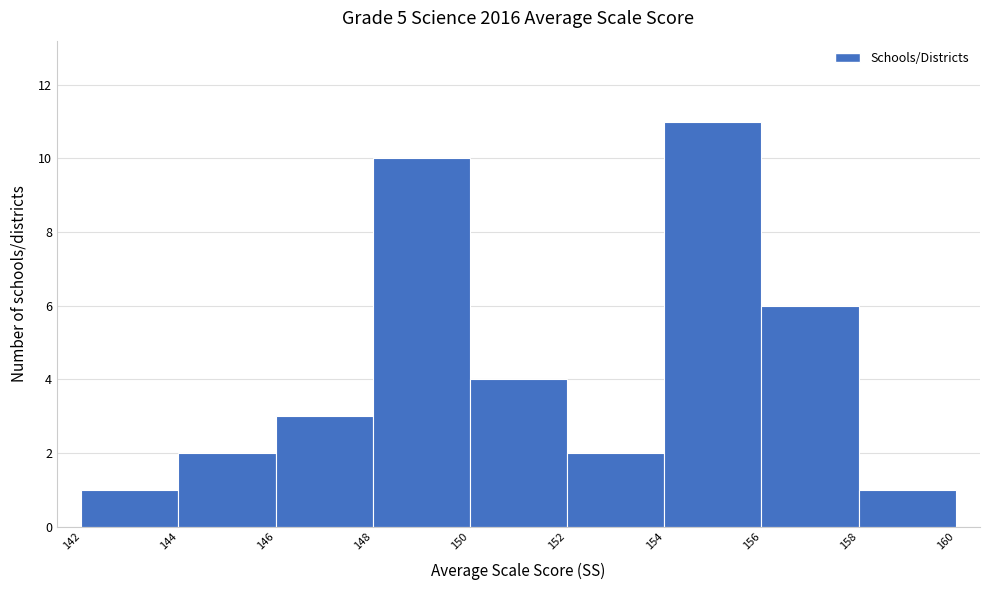

Reading left to right, list every bar in this chart as the range it spans on the x-axis followed by its height. The values are not printed on the chart, so give them approximately, as read against the axis.

142 to 144: 1
144 to 146: 2
146 to 148: 3
148 to 150: 10
150 to 152: 4
152 to 154: 2
154 to 156: 11
156 to 158: 6
158 to 160: 1